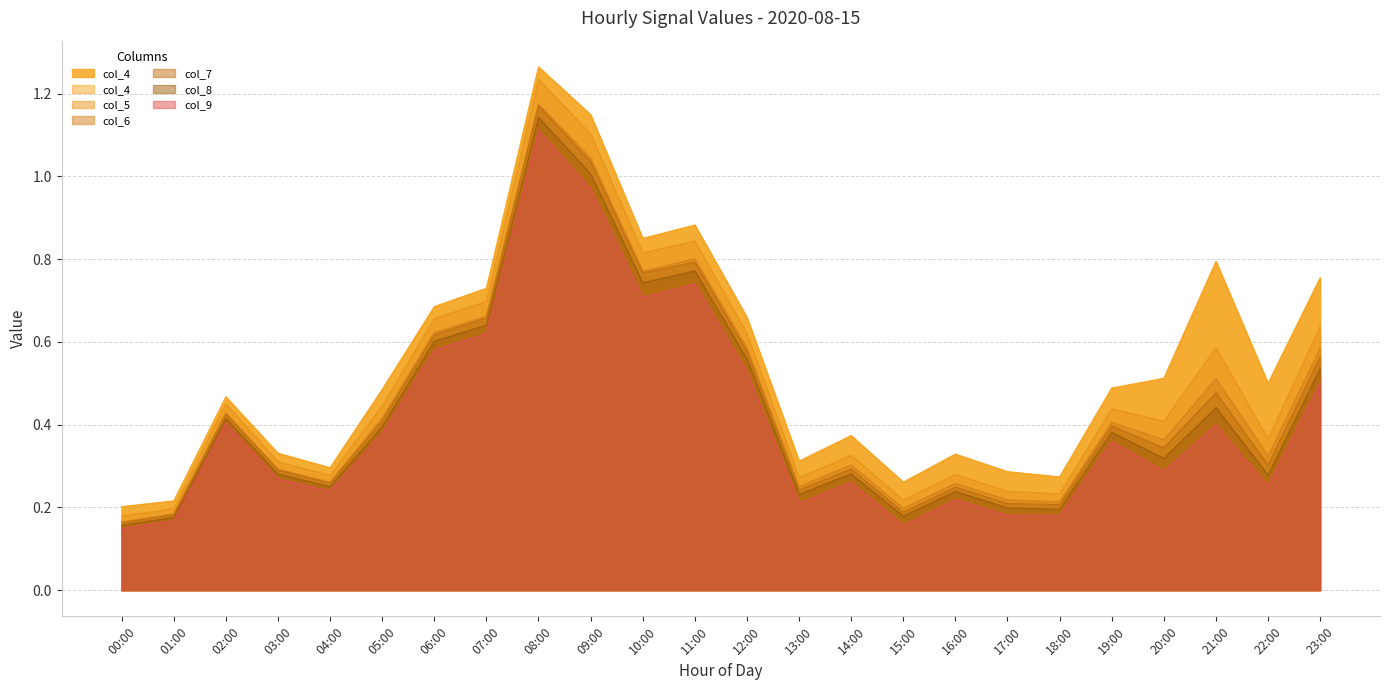

At which label does col_4 reach its minimum?

00:00